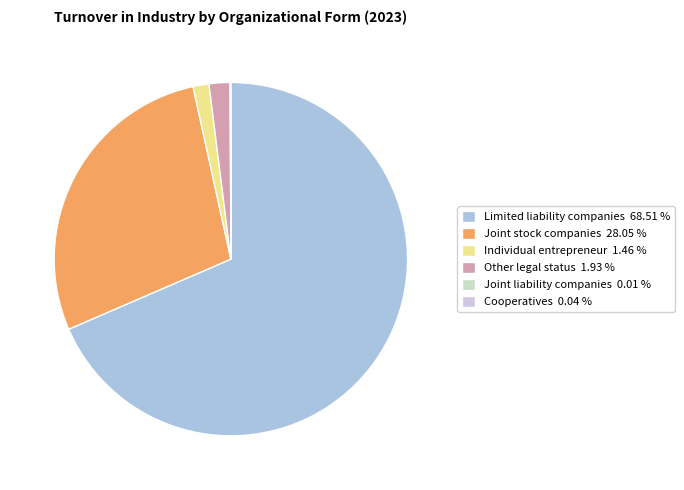

To the nearest percent, what is the difference between the largest and smallest slice percentages?

68%